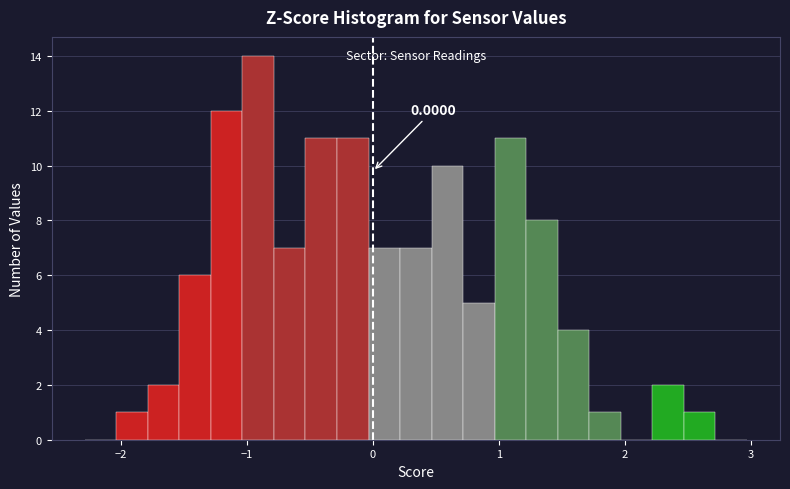

Read against the x-axis, roughly where is the centre of the tallest bar?

-0.9